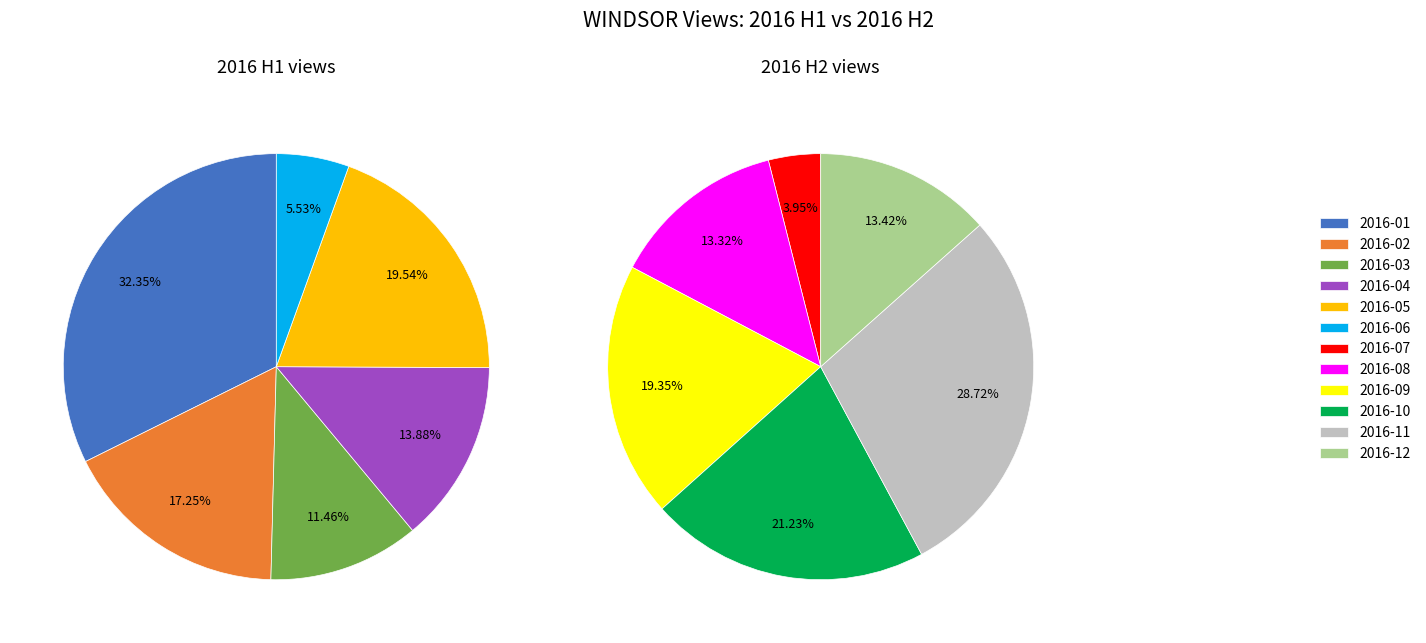

Is 2016-03 the majority of the pie?

No